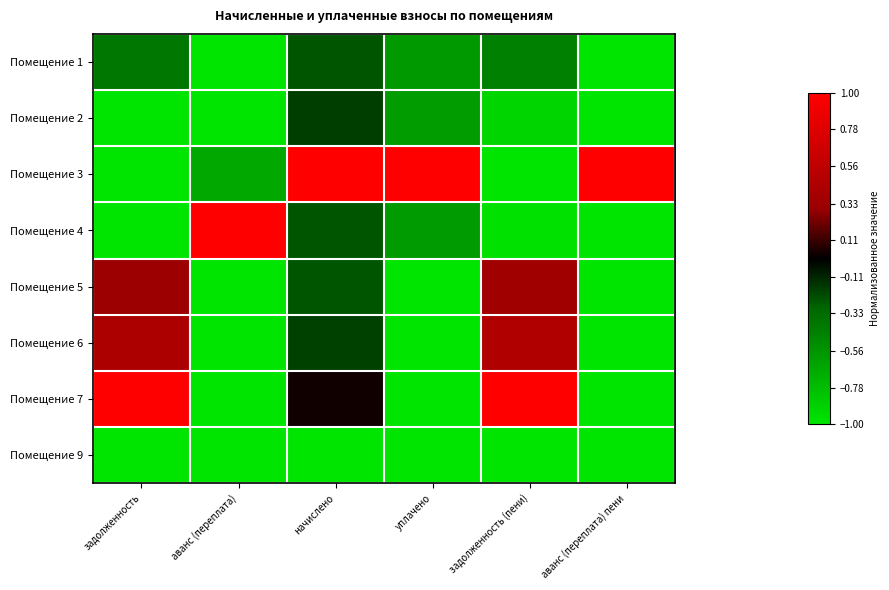

How many data points does each series have?

6